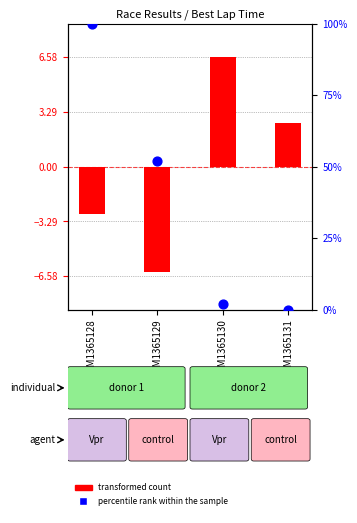

Which series contains the highest Y value?

percentile rank within the sample